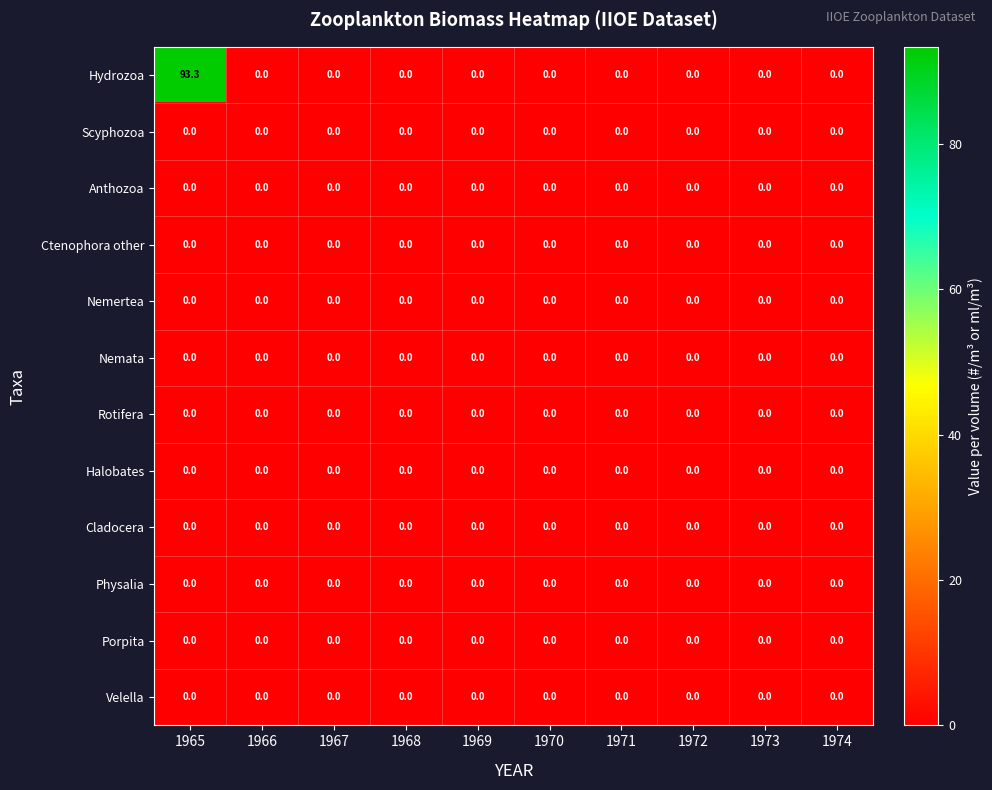

What is the greatest value displayed?

93.3